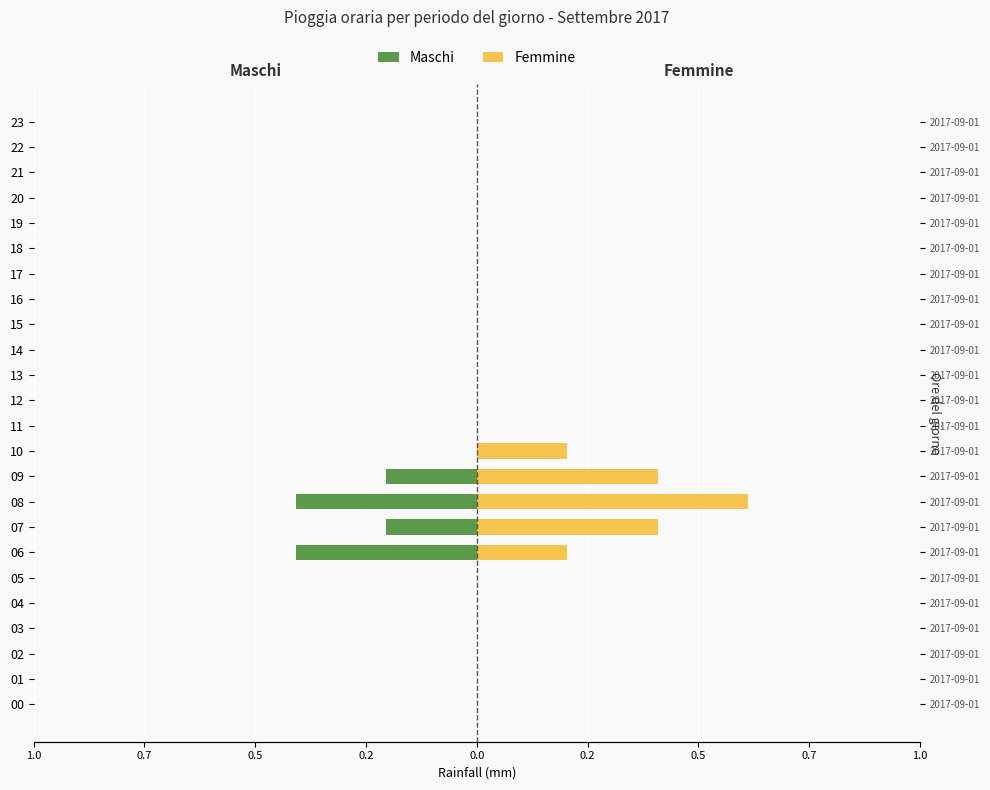

Is the value of Maschi at 14 greater than the value of Femmine at 9?

No